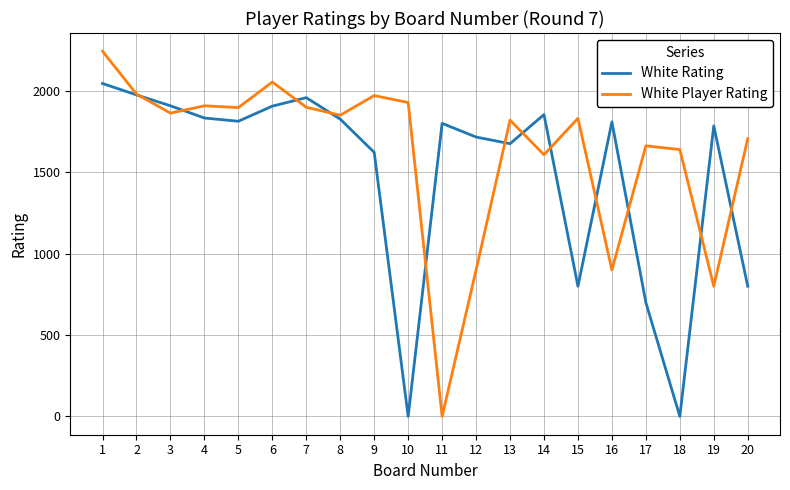

How many times do White Player Rating and White Rating cross each other?

12